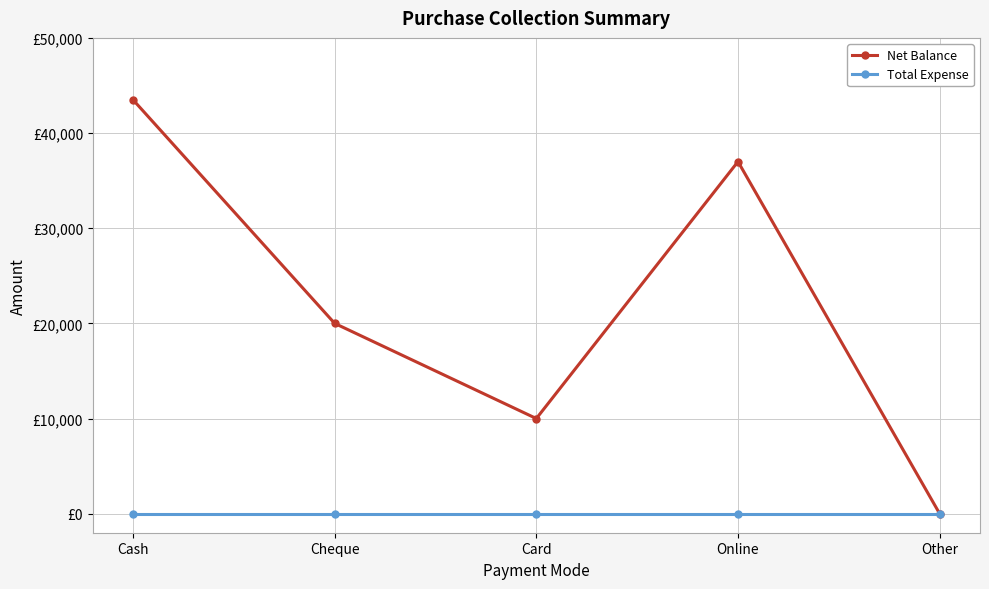

The value of Net Balance at Cheque is 20000. True or false?

True